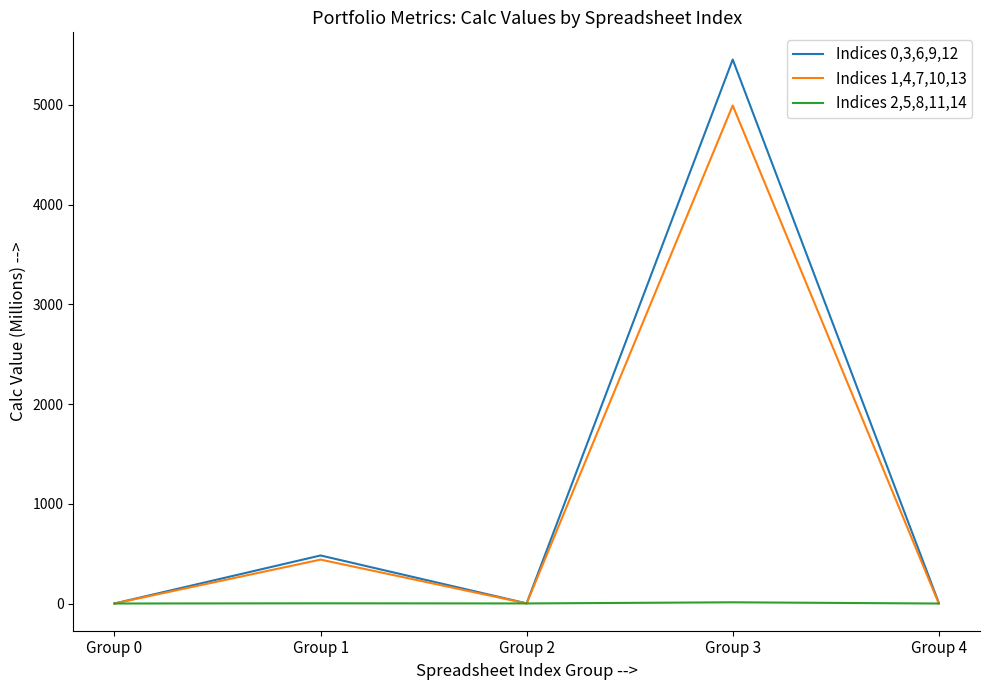

What is the highest value of the Indices 2,5,8,11,14 series?

12.1